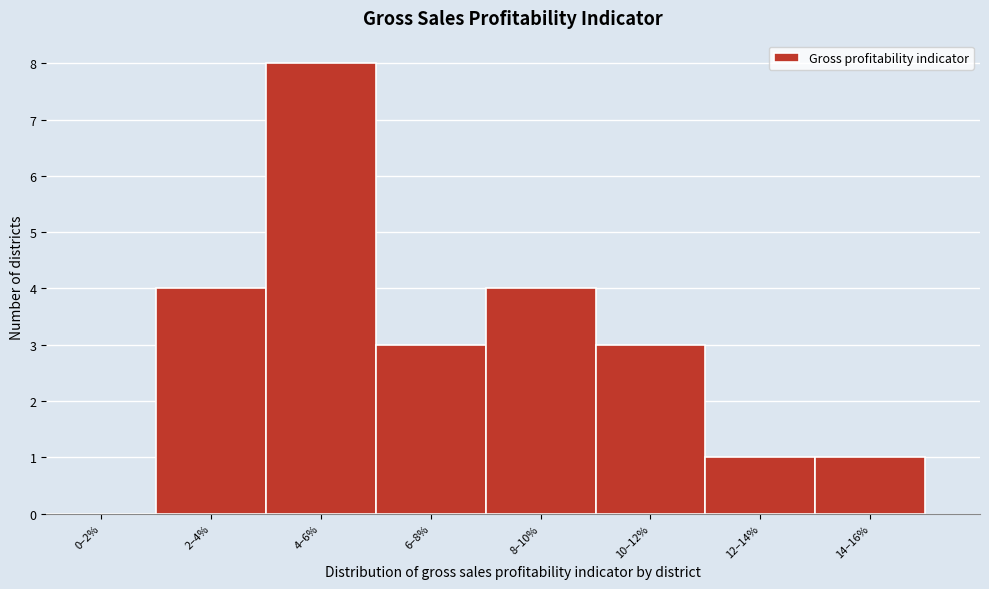

Reading left to right, extract all data points from this chart.

0–2%=0	2–4%=4	4–6%=8	6–8%=3	8–10%=4	10–12%=3	12–14%=1	14–16%=1